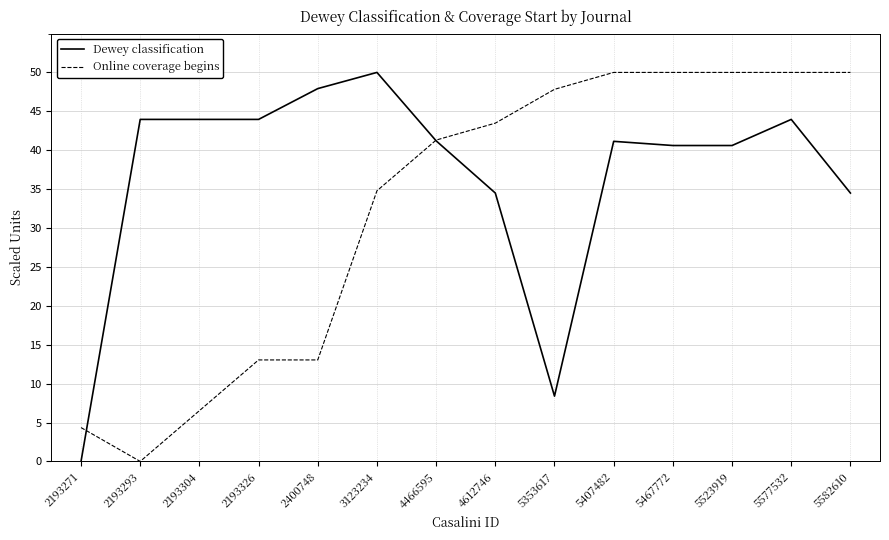

Is it true that Dewey classification equals 12.6 at 2193293?

False